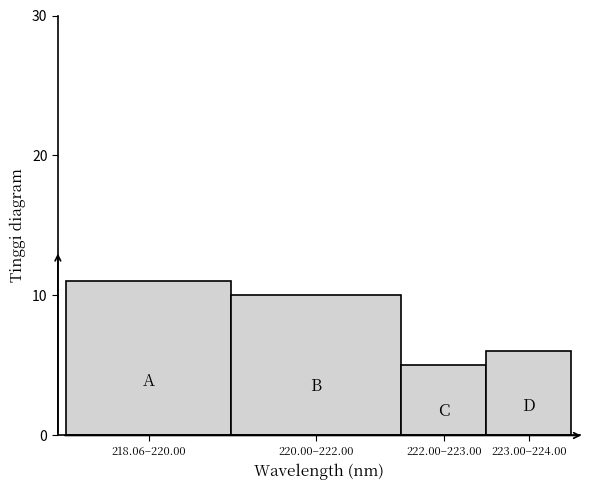

Reading left to right, transcribe all the data shown in this chart.

218.06–220.00=11	220.00–222.00=10	222.00–223.00=5	223.00–224.00=6